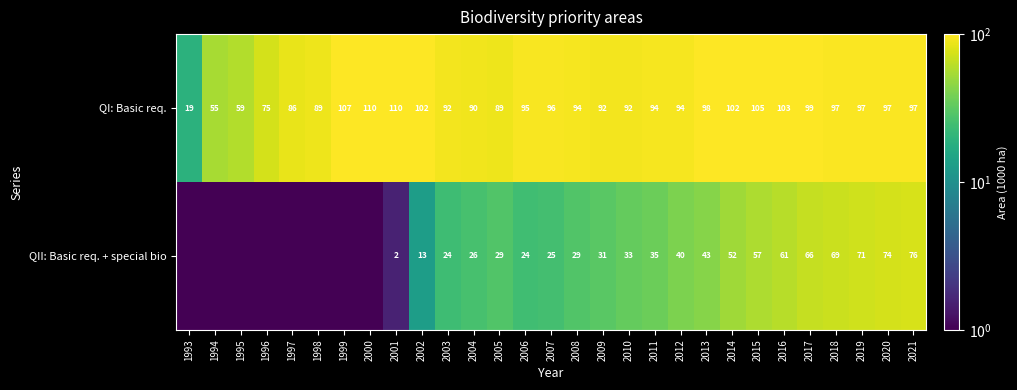

What is the maximum value shown in the chart?

110.4